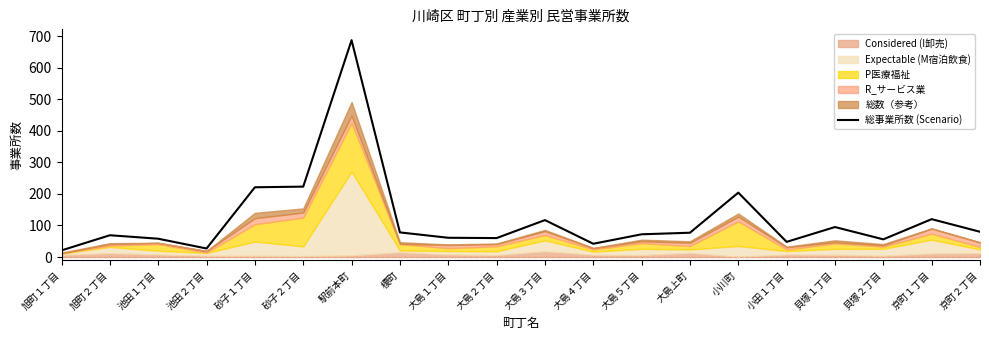

List the labels in order of value, smallest first.

旭町１丁目, 池田２丁目, 大島４丁目, 小田１丁目, 貝塚２丁目, 池田１丁目, 大島２丁目, 大島１丁目, 旭町２丁目, 大島５丁目, 大島上町, 榎町, 京町２丁目, 貝塚１丁目, 大島３丁目, 京町１丁目, 小川町, 砂子１丁目, 砂子２丁目, 駅前本町